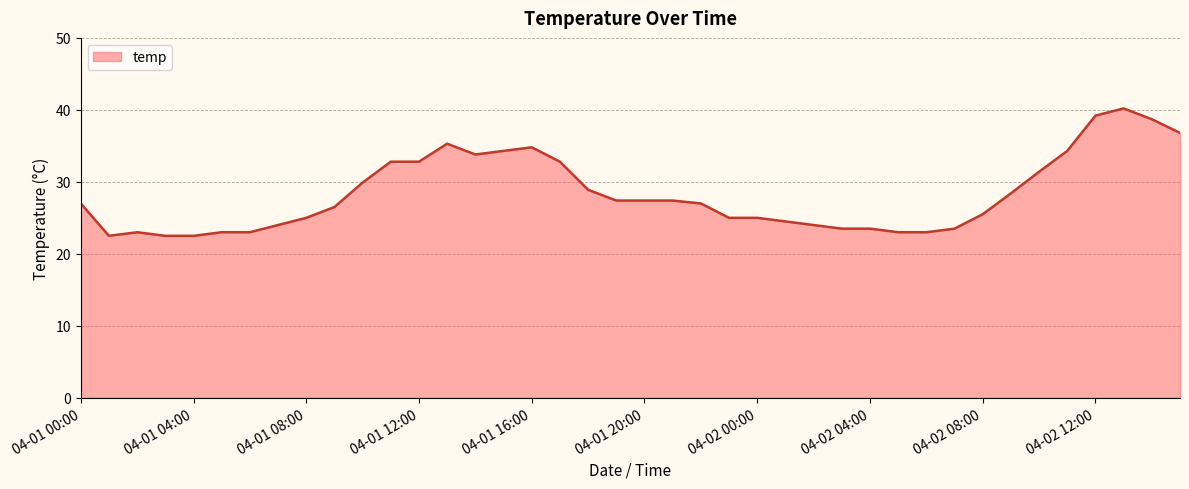

What is the difference between the maximum and minimum values?

17.7